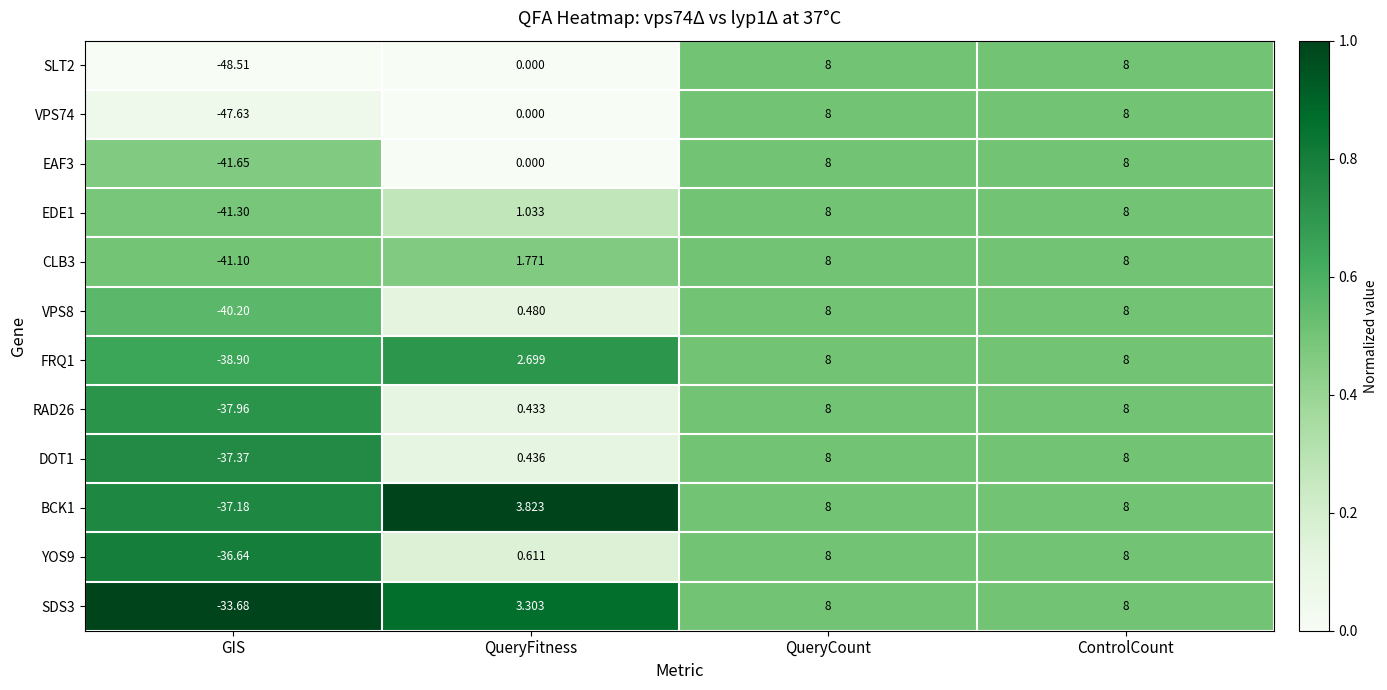

Is the value of SLT2 at QueryFitness greater than the value of BCK1 at ControlCount?

No